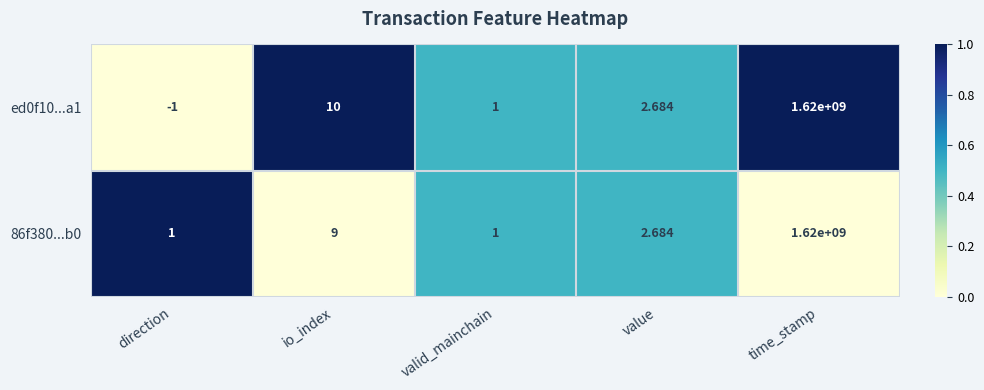

At which category is the sum across all series the highest?

time_stamp